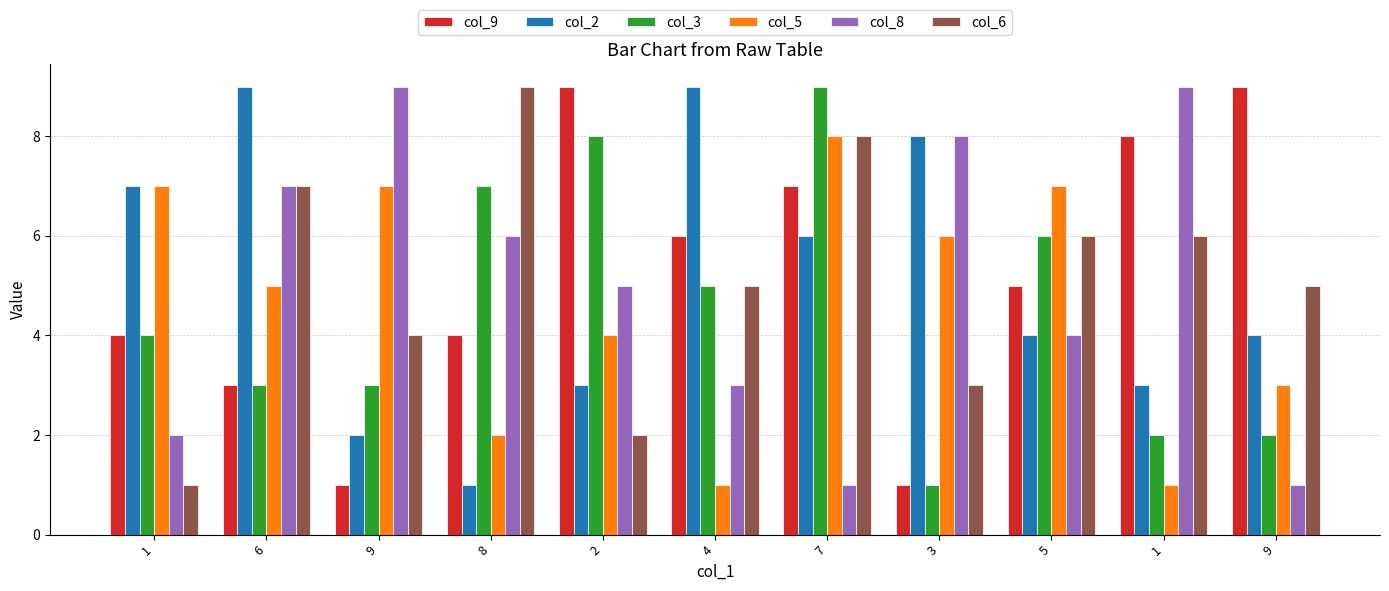

Reading left to right, transcribe all the data shown in this chart.

col_9: 4	3	1	4	9	6	7	1	5	8	9
col_2: 7	9	2	1	3	9	6	8	4	3	4
col_3: 4	3	3	7	8	5	9	1	6	2	2
col_5: 7	5	7	2	4	1	8	6	7	1	3
col_8: 2	7	9	6	5	3	1	8	4	9	1
col_6: 1	7	4	9	2	5	8	3	6	6	5